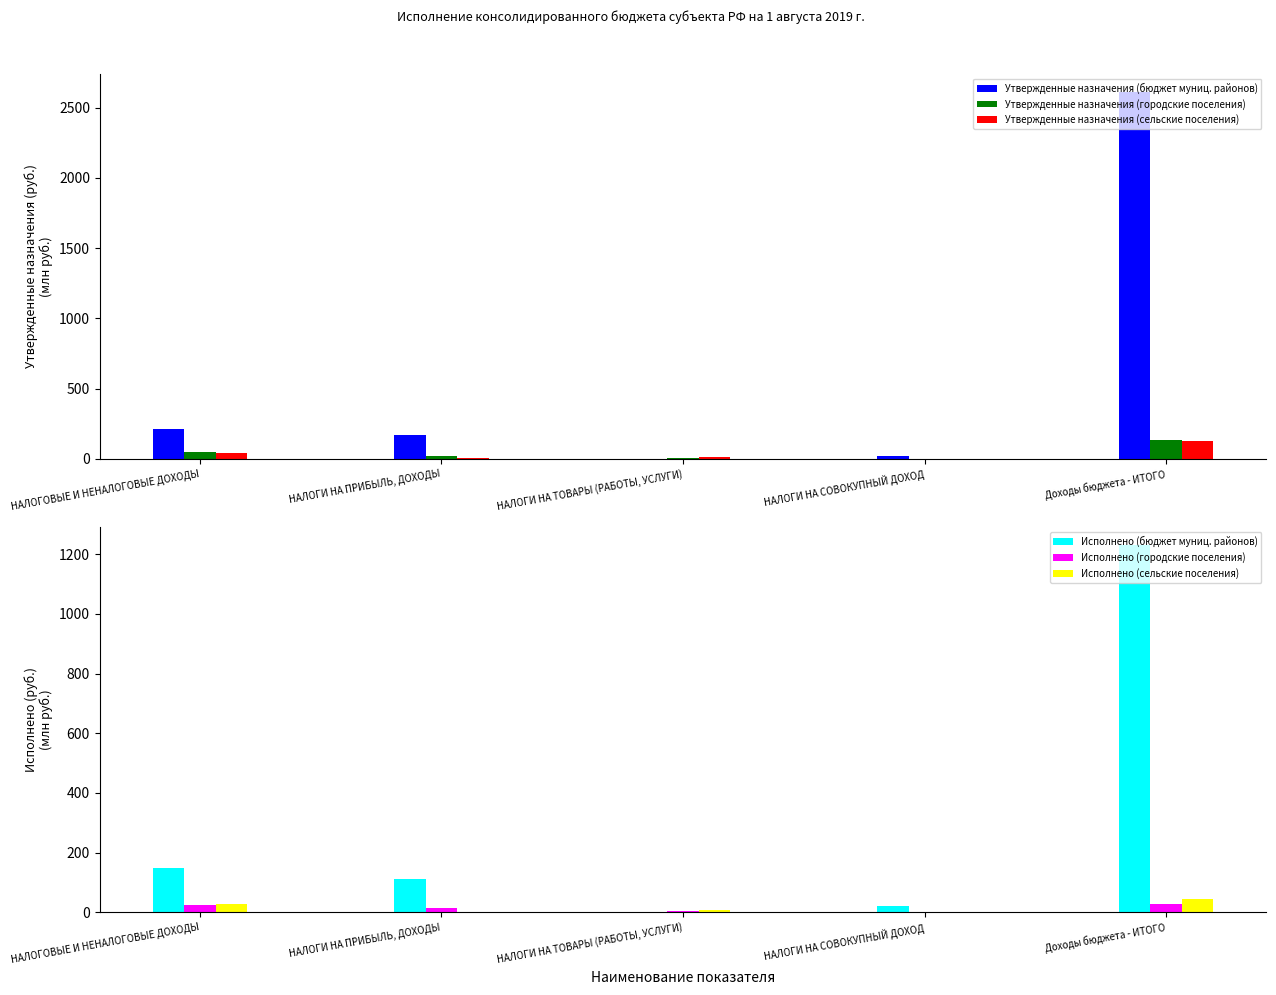

The Утвержденные назначения (городские поселения) series shows 11.3 at НАЛОГИ НА ПРИБЫЛЬ, ДОХОДЫ. True or false?

False